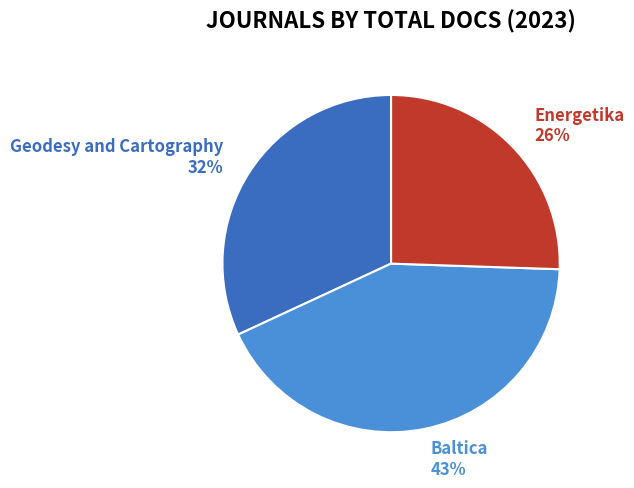

What is the smallest slice in the pie chart?

Energetika